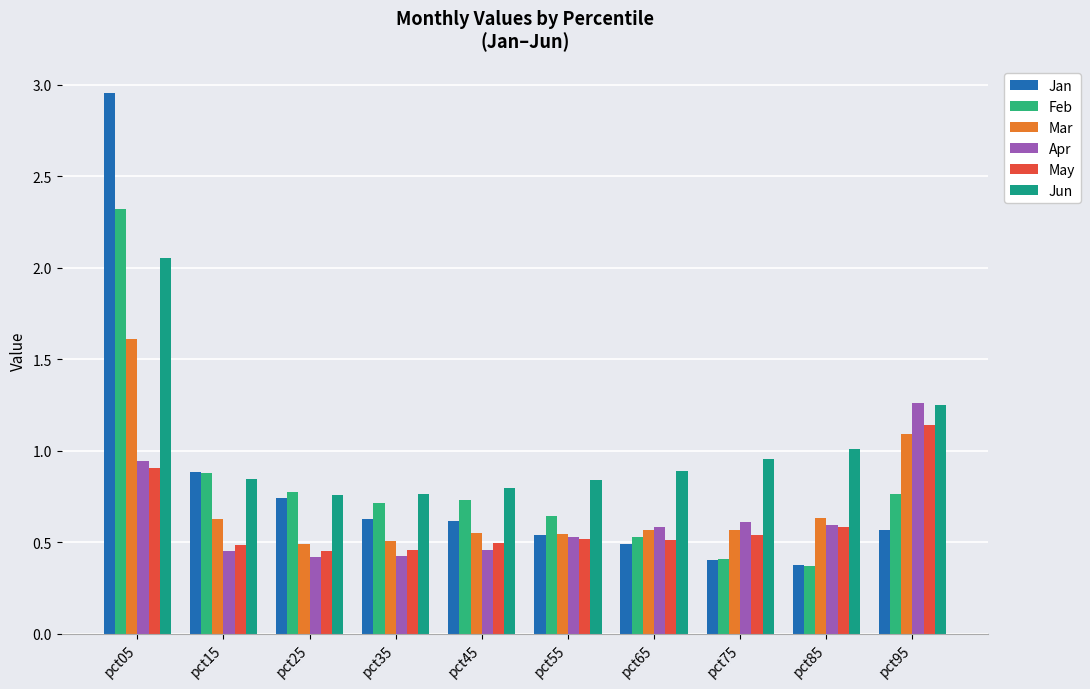

How many bars are there in total?

60